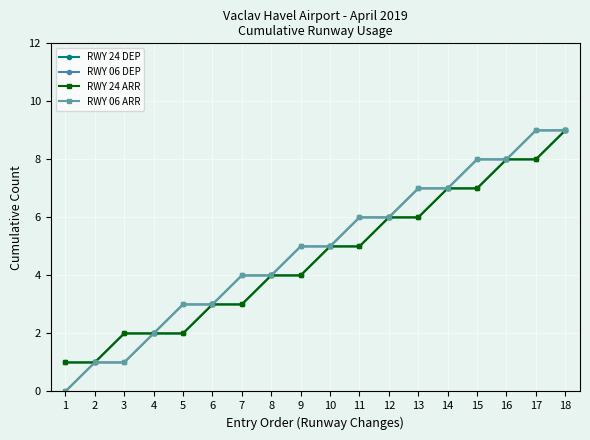

Is this an area chart (filled region under the line)?

No